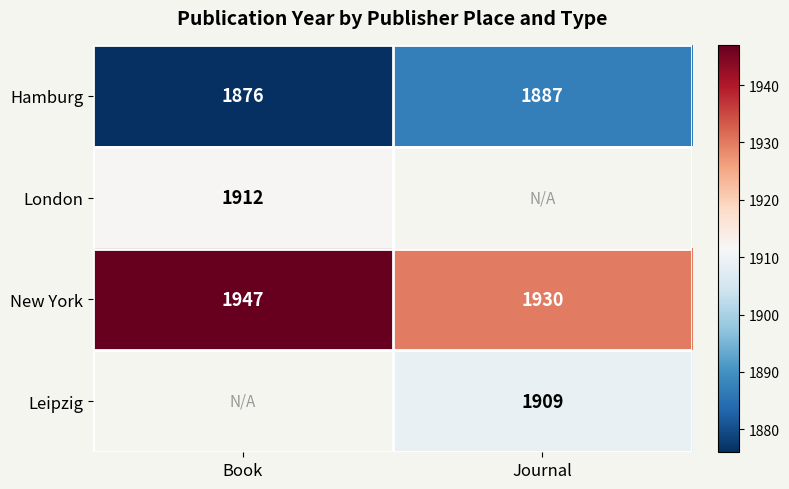

Is it true that New York equals 911.7 at Journal?

False